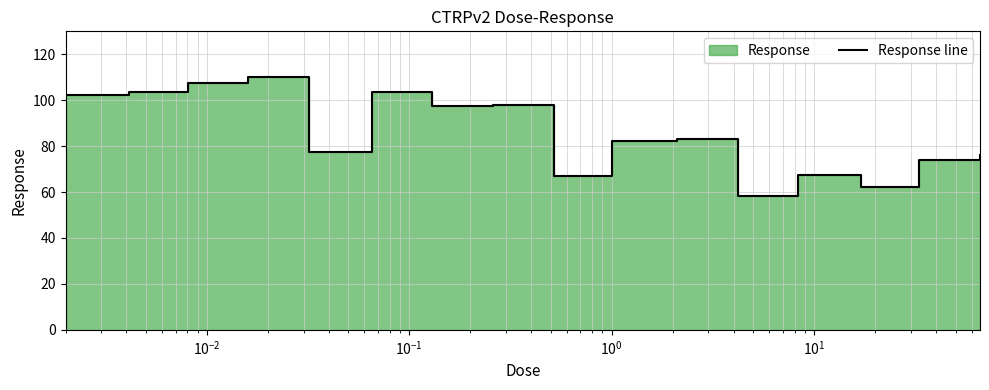

What is the minimum value shown in the chart?

58.3